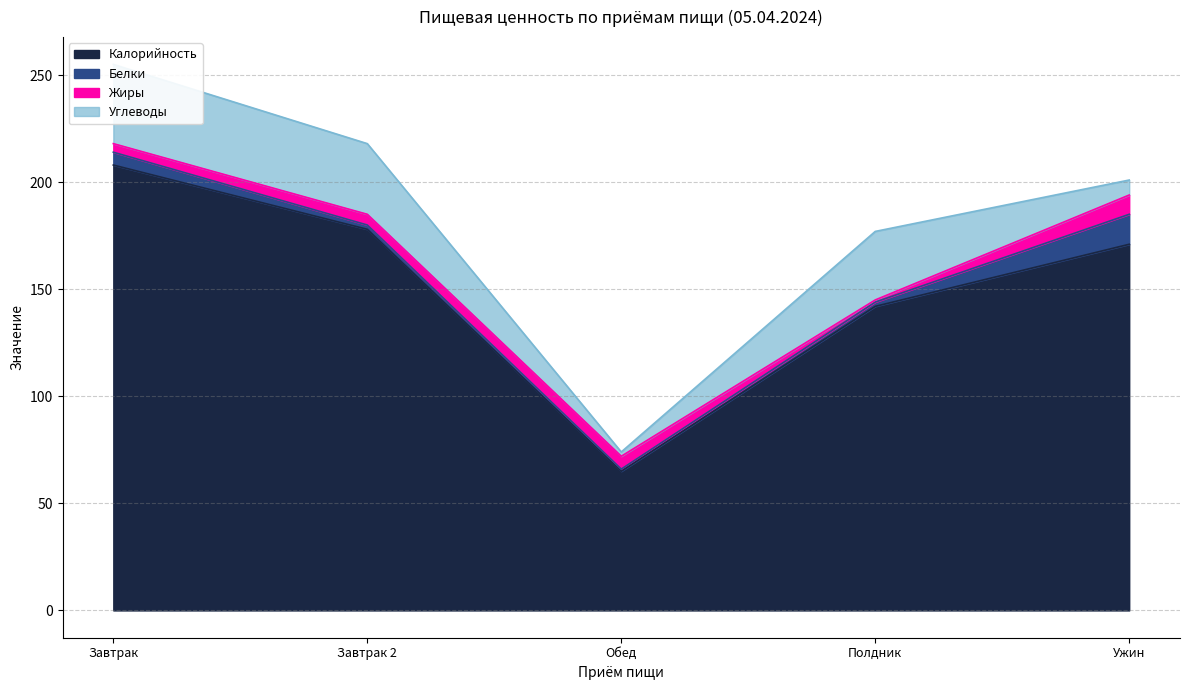

What are all the series names shown in the legend?

Калорийность, Белки, Жиры, Углеводы